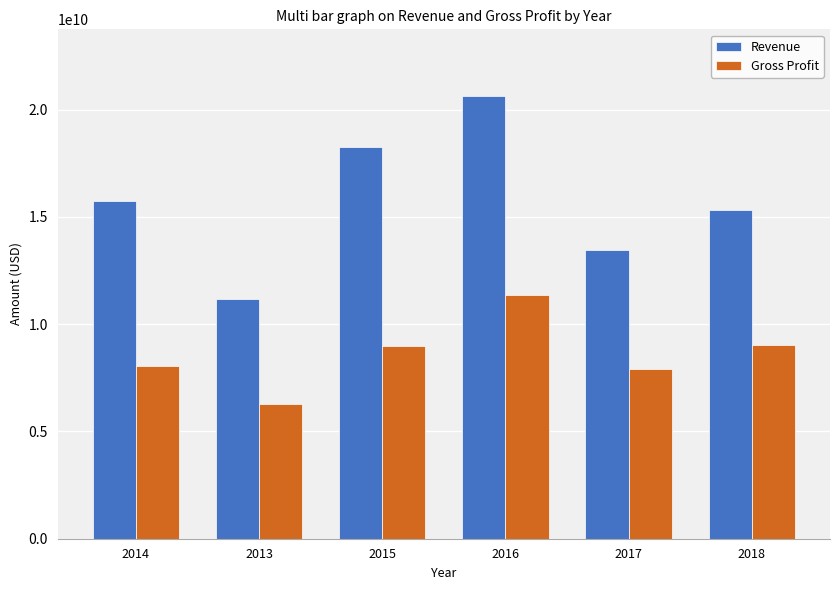

At which label does Revenue reach its peak?

2016